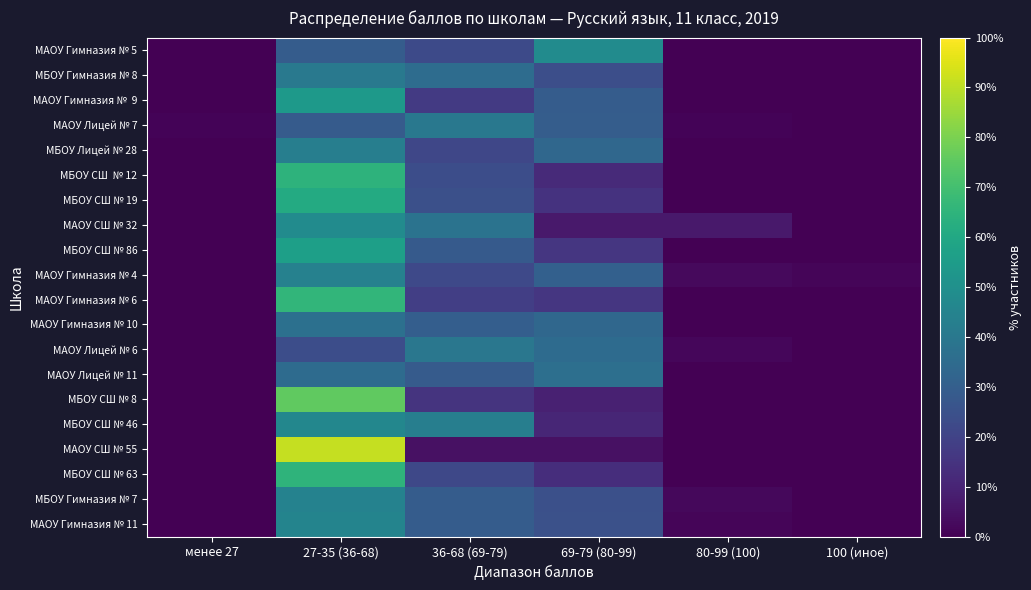

List the series in order of their peak value, lowest first.

МАОУ Лицей № 11, МАОУ Гимназия № 10, МАОУ Лицей № 6, МАОУ Лицей № 7, МБОУ Гимназия № 8, МБОУ Лицей № 28, МАОУ Гимназия № 4, МБОУ Гимназия № 7, МАОУ Гимназия № 11, МБОУ СШ № 46, МАОУ СШ № 32, МАОУ Гимназия № 5, МАОУ Гимназия № 9, МБОУ СШ № 86, МБОУ СШ № 19, МБОУ СШ № 12, МБОУ СШ № 63, МАОУ Гимназия № 6, МБОУ СШ № 8, МАОУ СШ № 55